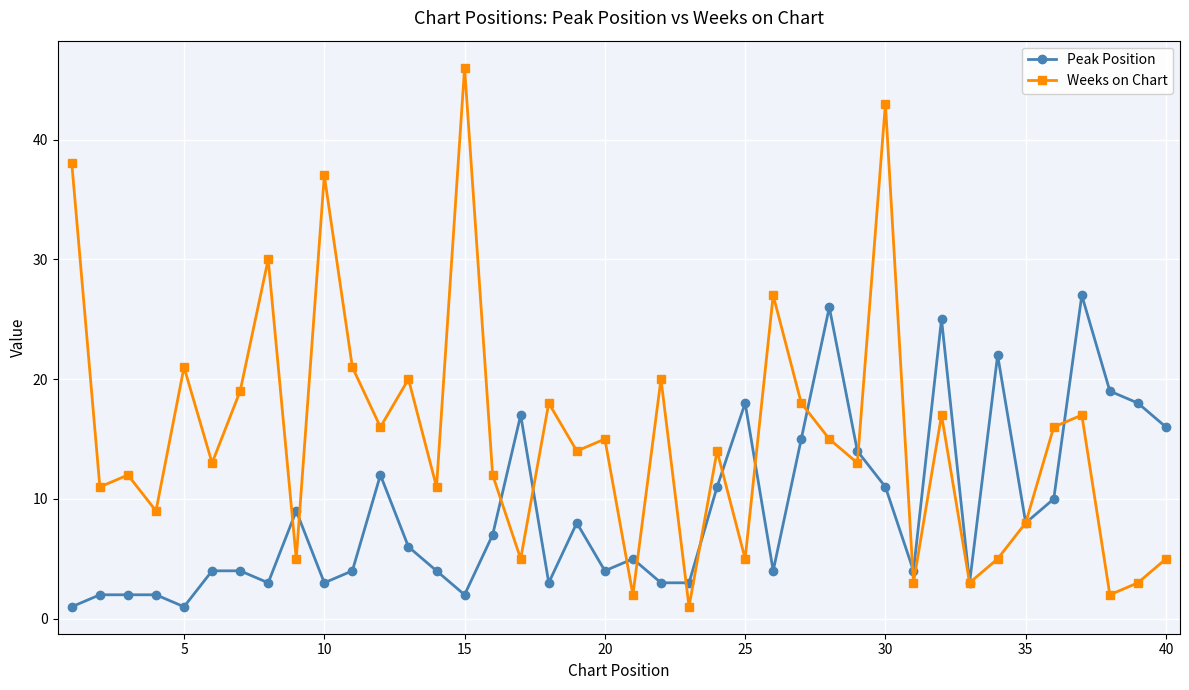

After their last crossing, which series has the higher values: Peak Position or Weeks on Chart?

Peak Position